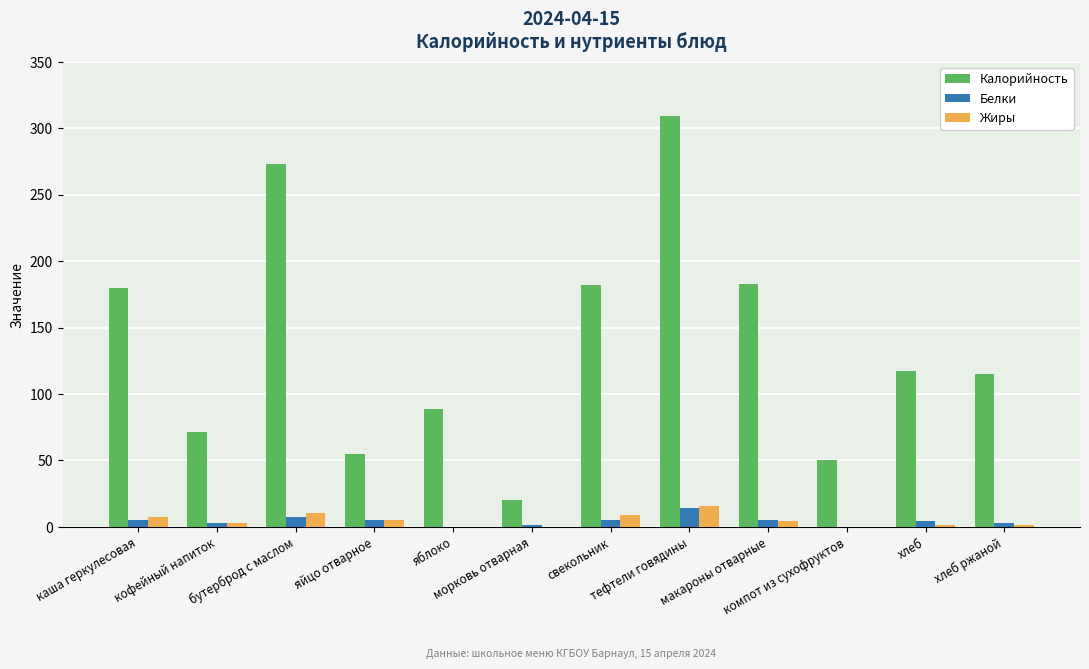

What is the maximum value shown in the chart?

309